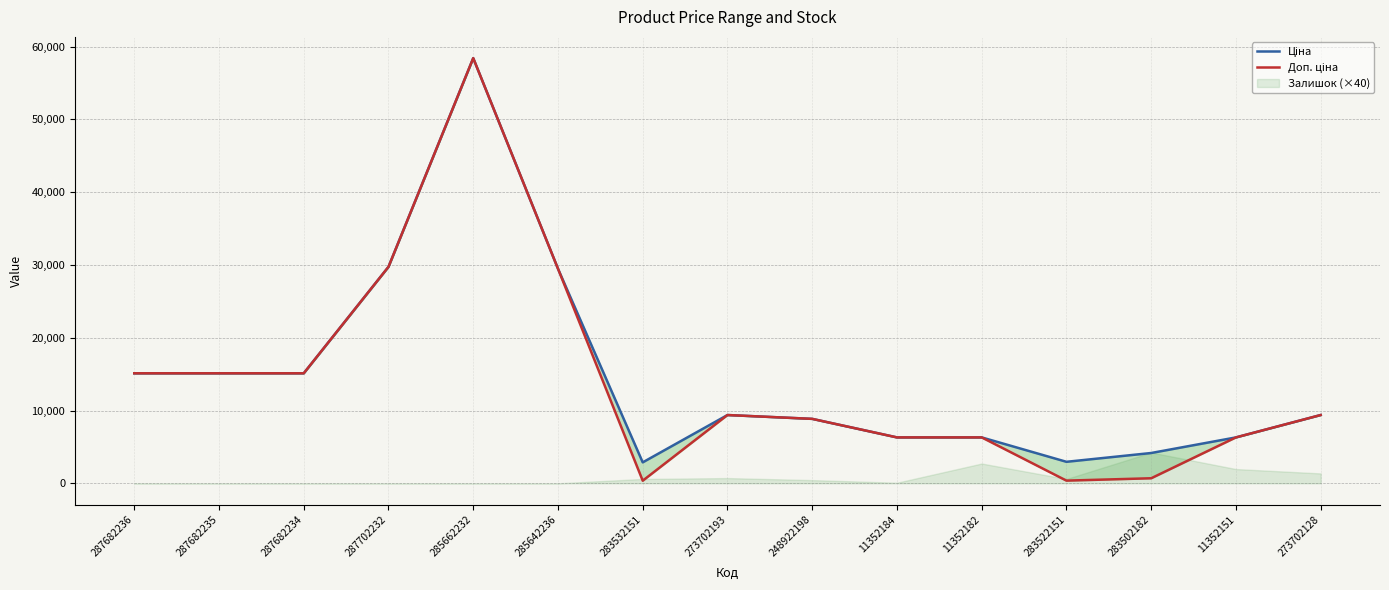

What is the value of the Ціна point at the 7th from the left?

2878.8